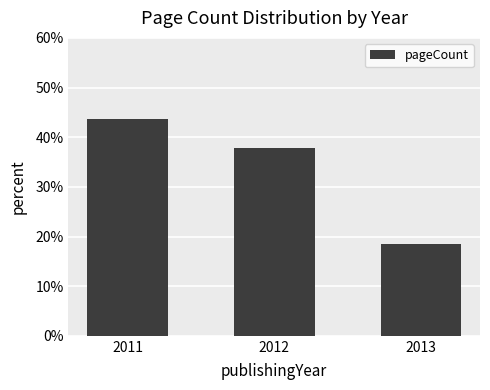

Rank the categories by value from highest to lowest.

2011, 2012, 2013